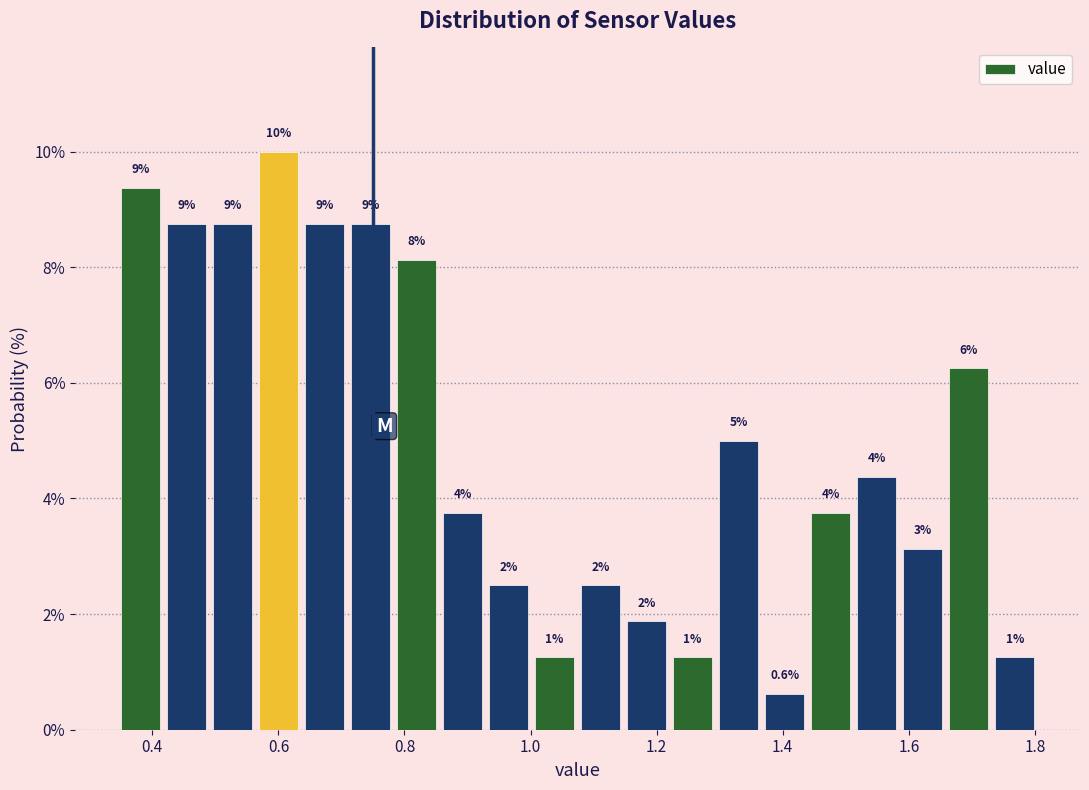

Around what value on the x-axis is the tallest bar? Give the approximate position of its centre, as read against the axis.

0.60